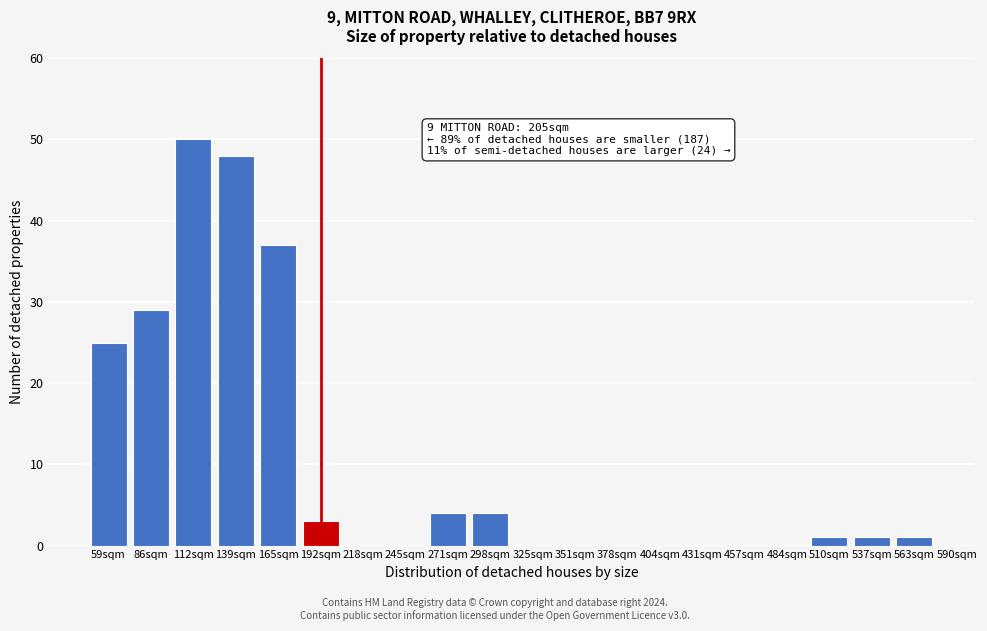

Reading left to right, list all the values displayed in this chart.

59sqm=25	86sqm=29	112sqm=50	139sqm=48	165sqm=37	192sqm=3	218sqm=0	245sqm=0	271sqm=4	298sqm=4	325sqm=0	351sqm=0	378sqm=0	404sqm=0	431sqm=0	457sqm=0	484sqm=0	510sqm=1	537sqm=1	563sqm=1